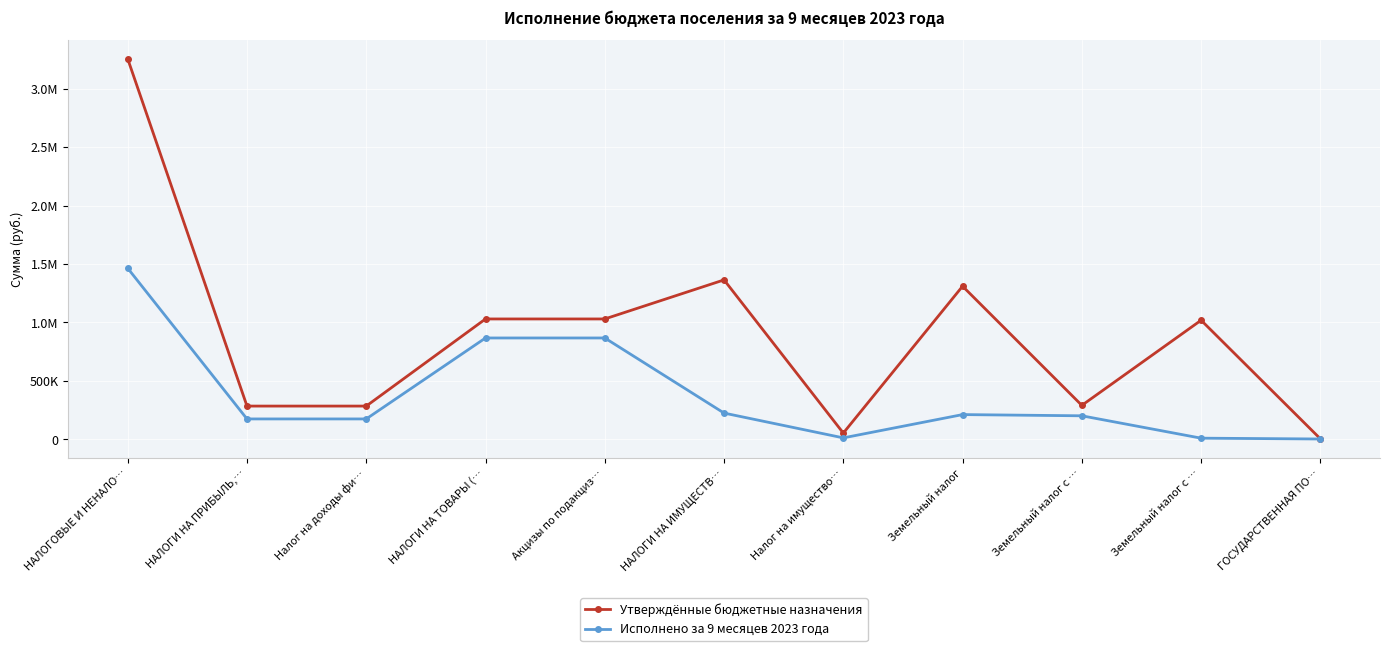

Does the chart display data point markers on the line(s)?

Yes